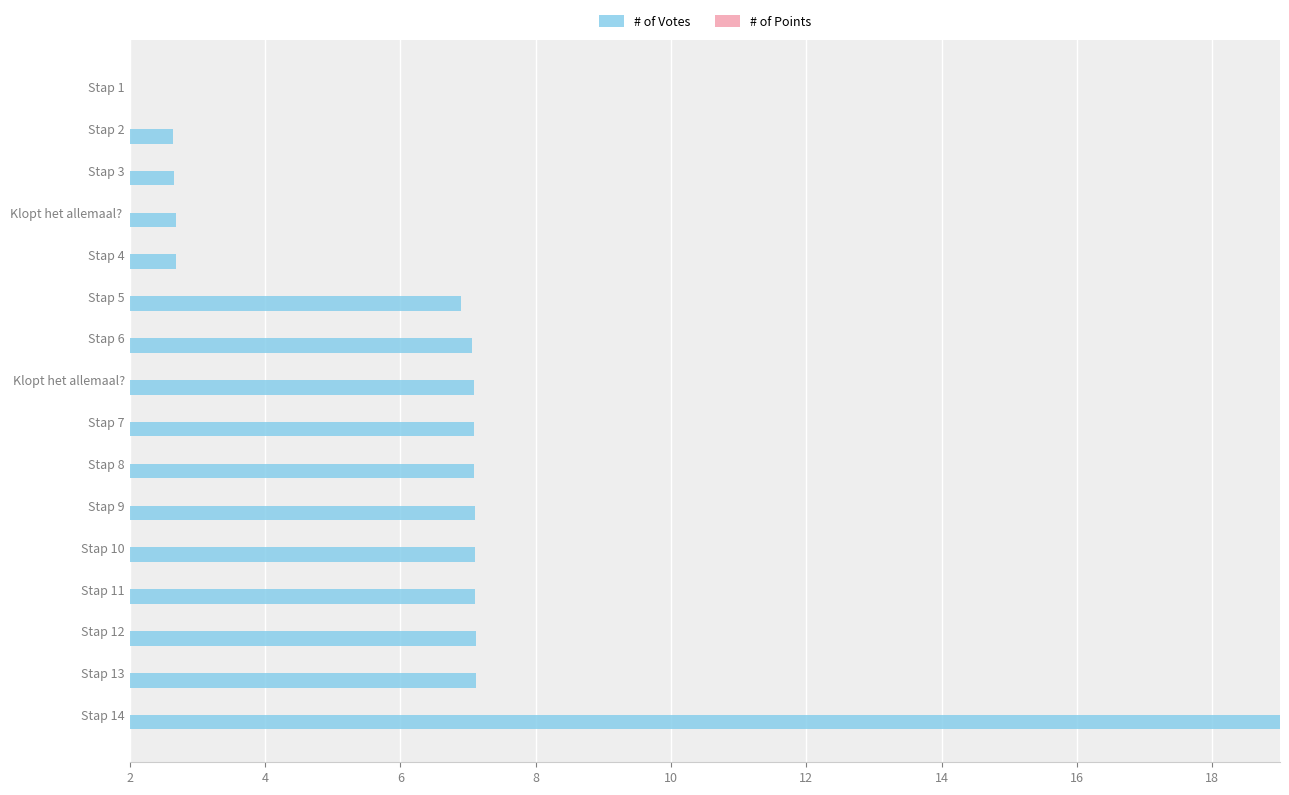

What is the average value of the # of Points series?

2.0